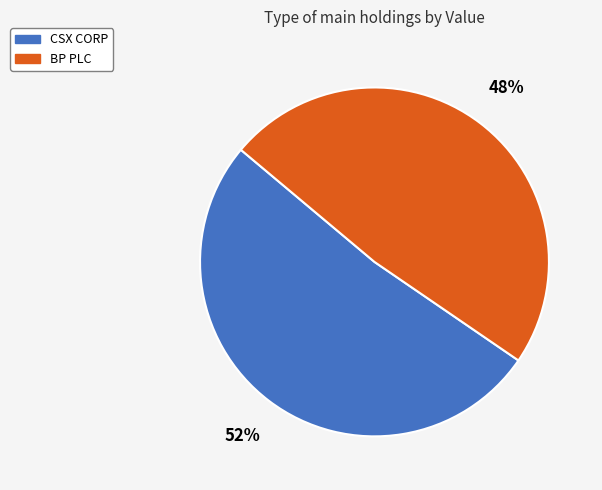

Is there any slice that represents more than half of the pie?

Yes